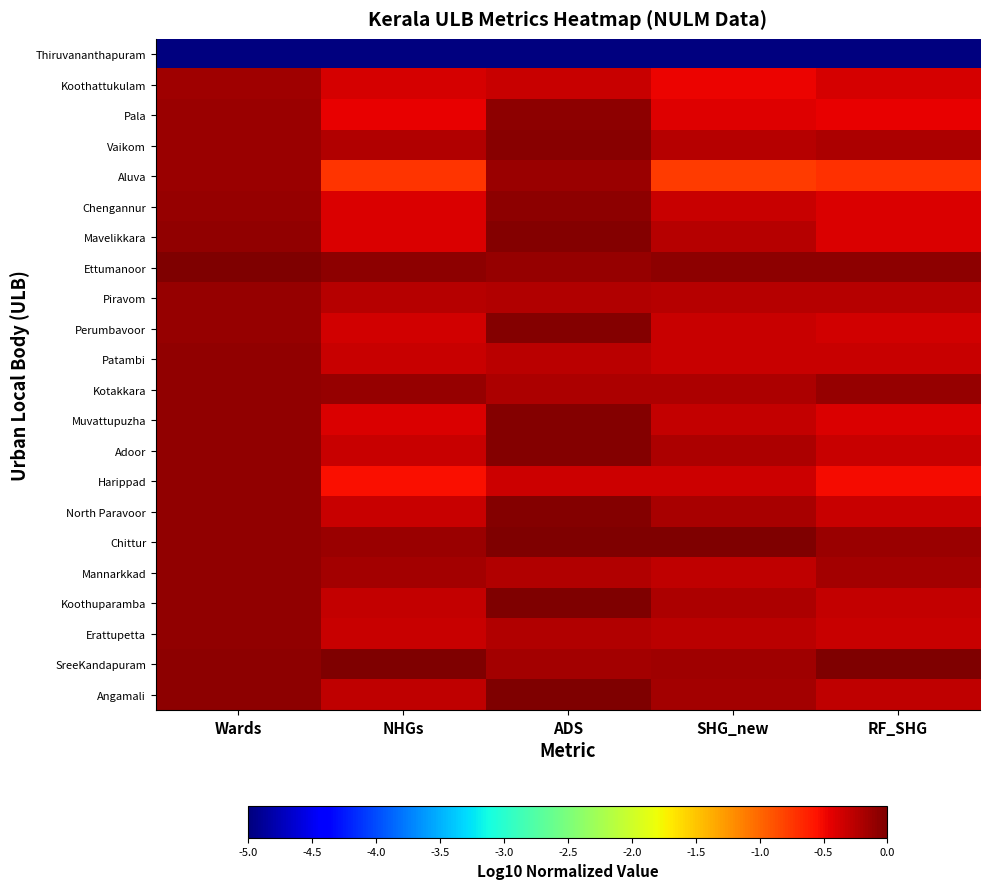

Count the number of categories in the chart.

5